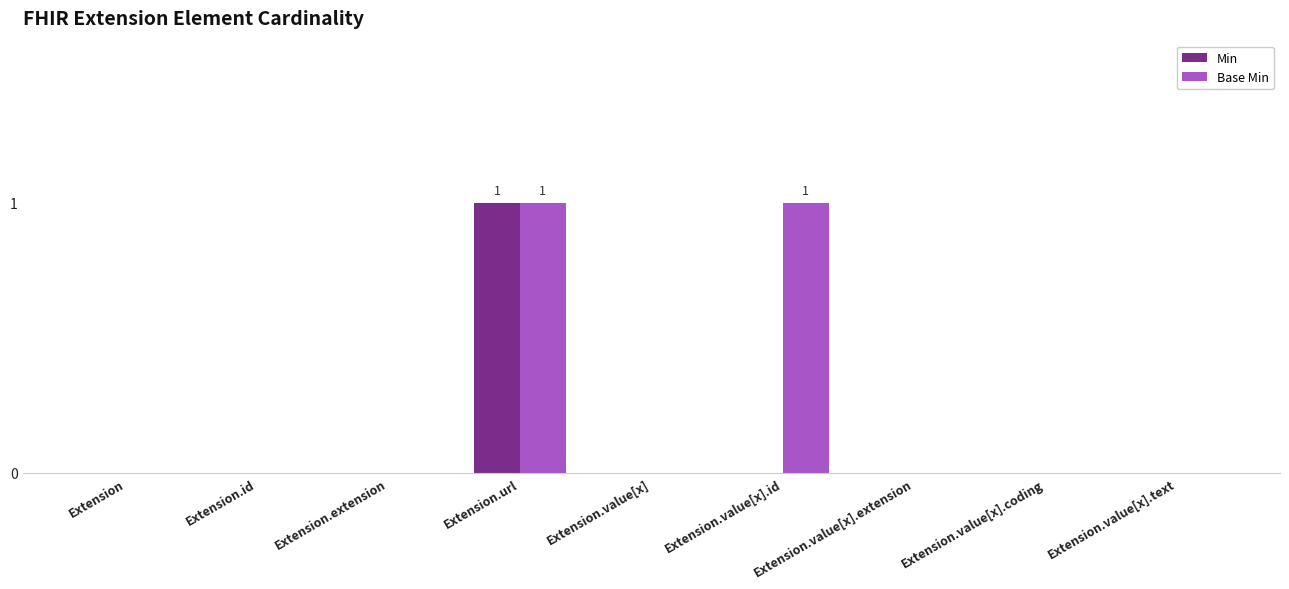

Reading right to left, list all the values displayed in this chart.

Min: Extension.value[x].text=0	Extension.value[x].coding=0	Extension.value[x].extension=0	Extension.value[x].id=0	Extension.value[x]=0	Extension.url=1	Extension.extension=0	Extension.id=0	Extension=0
Base Min: Extension.value[x].text=0	Extension.value[x].coding=0	Extension.value[x].extension=0	Extension.value[x].id=1	Extension.value[x]=0	Extension.url=1	Extension.extension=0	Extension.id=0	Extension=0